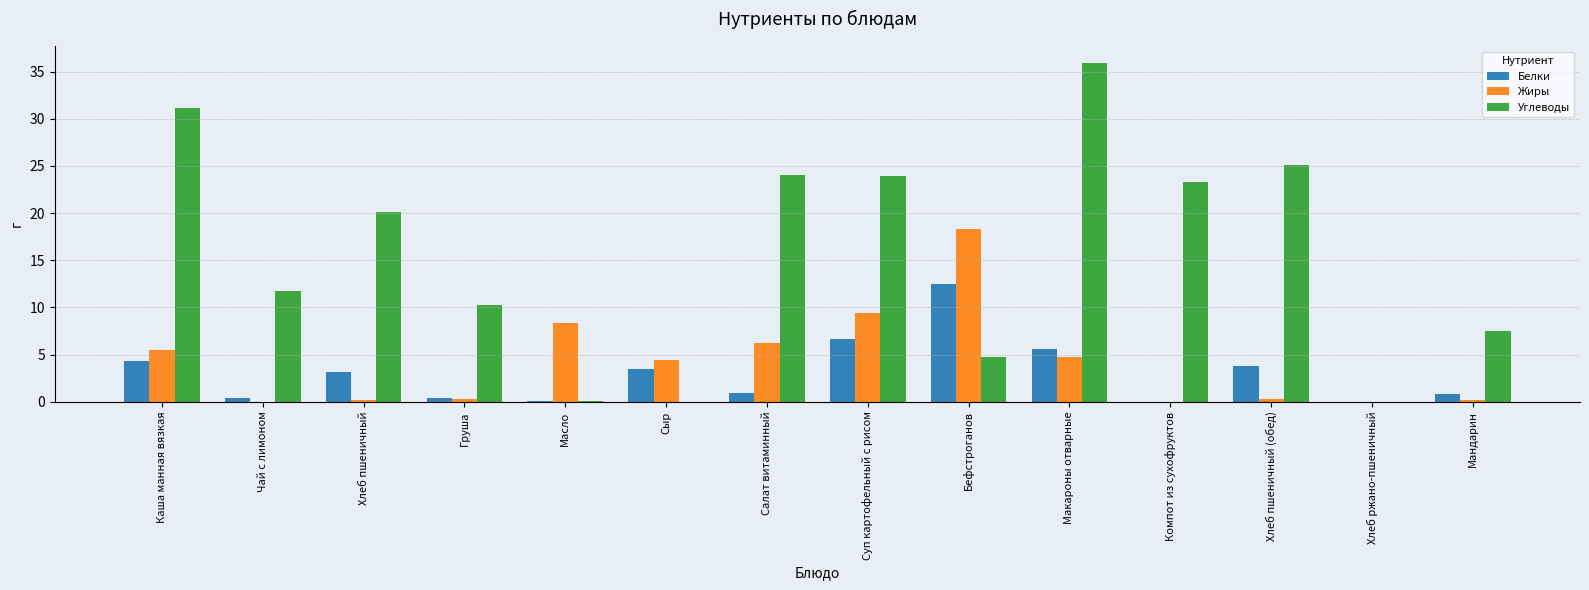

What is the maximum value shown in the chart?

35.9